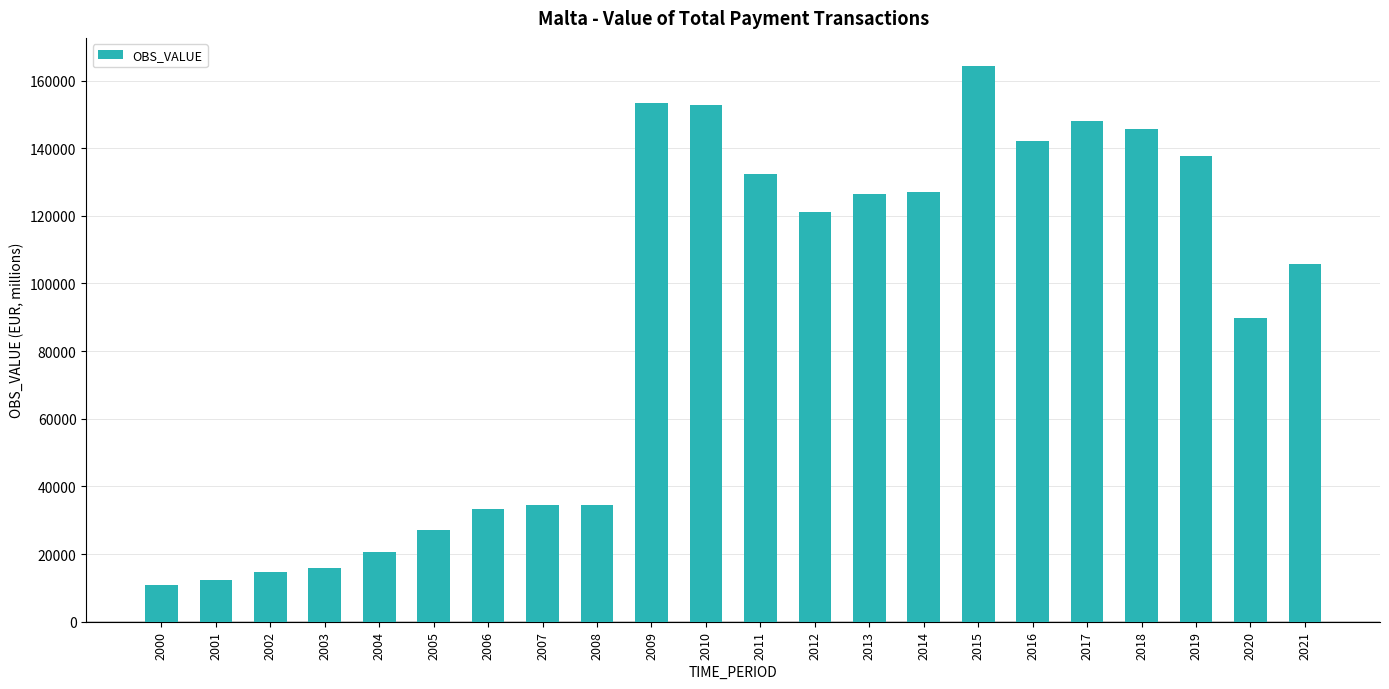

What is the value of the 3rd bar from the left?

14578.5